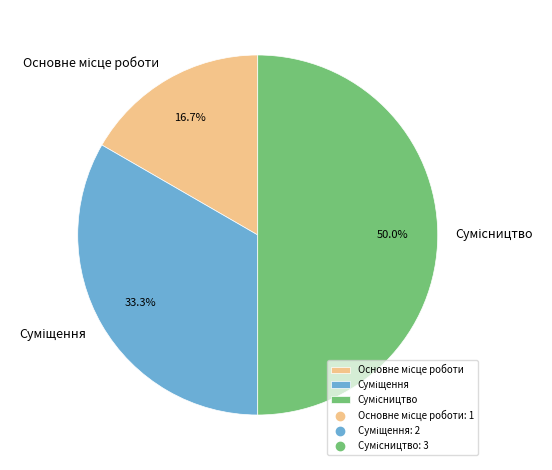

Rank the categories by value from lowest to highest.

Основне місце роботи, Суміщення, Сумісництво